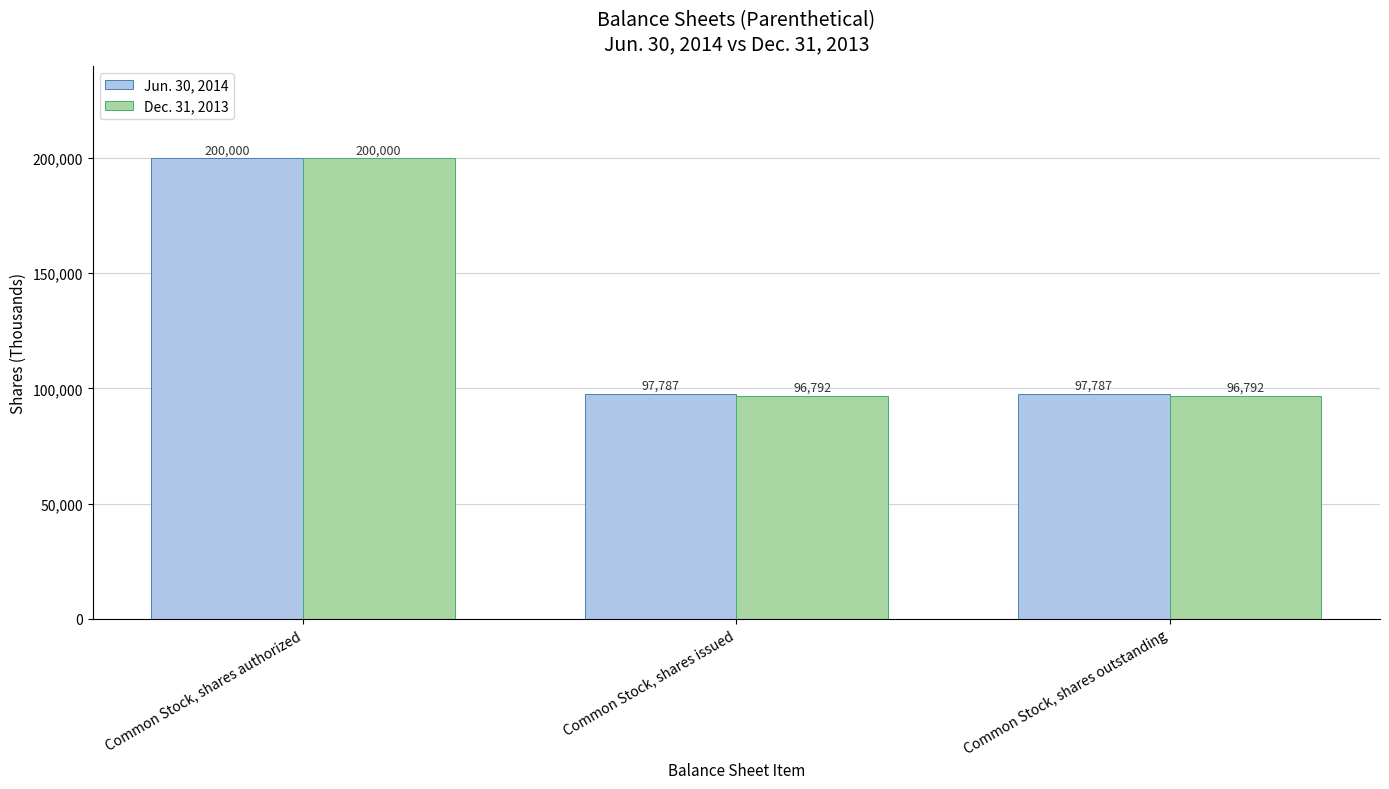

Which series has the largest total across all categories?

Jun. 30, 2014